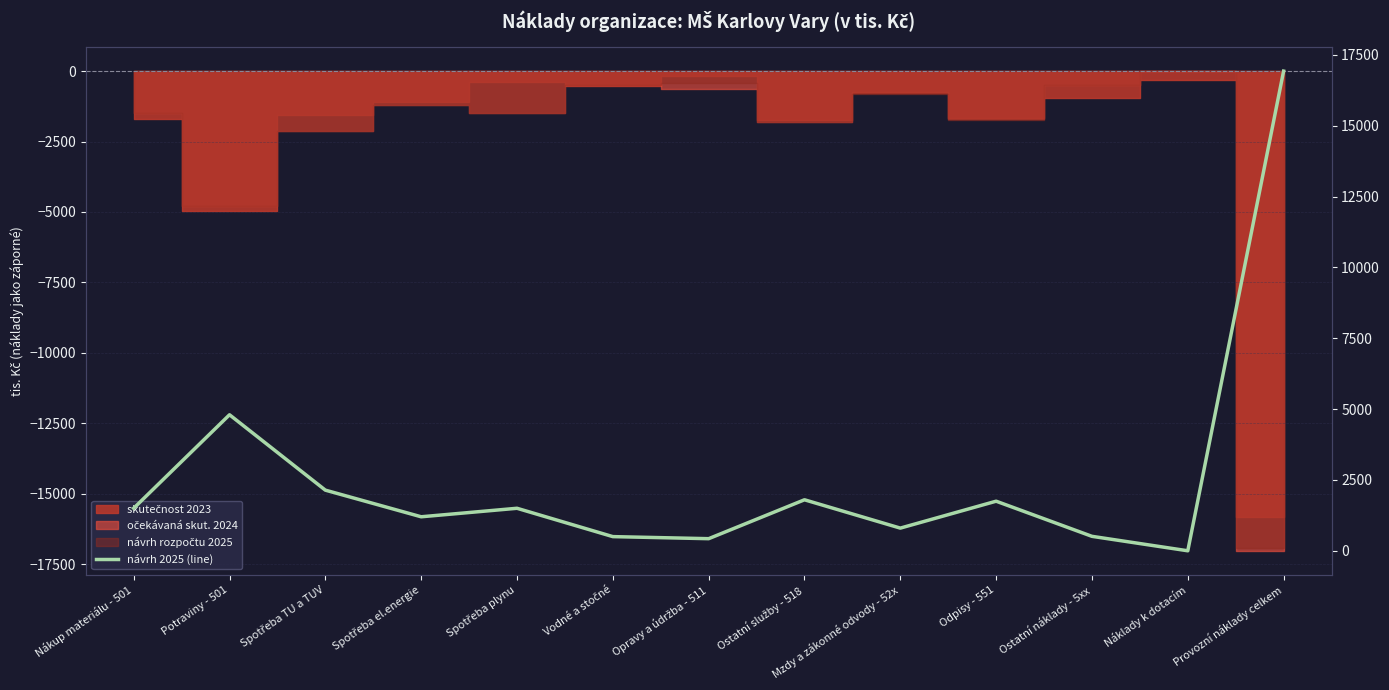

The chart shows a value of 1500 at Spotřeba plynu. True or false?

True